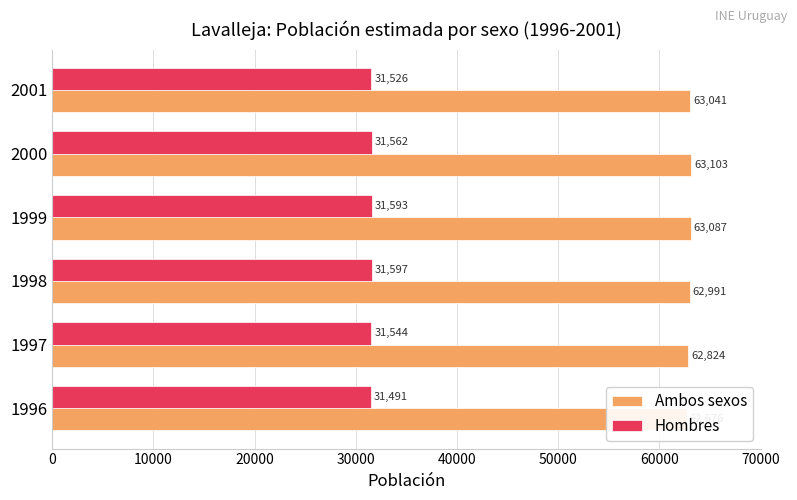

Rank the series by their maximum value, from highest to lowest.

Ambos sexos, Hombres